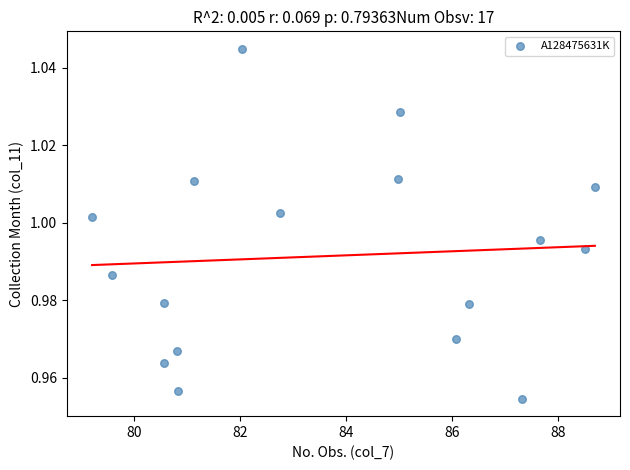

What is the range of X values (max minus min)?

9.5